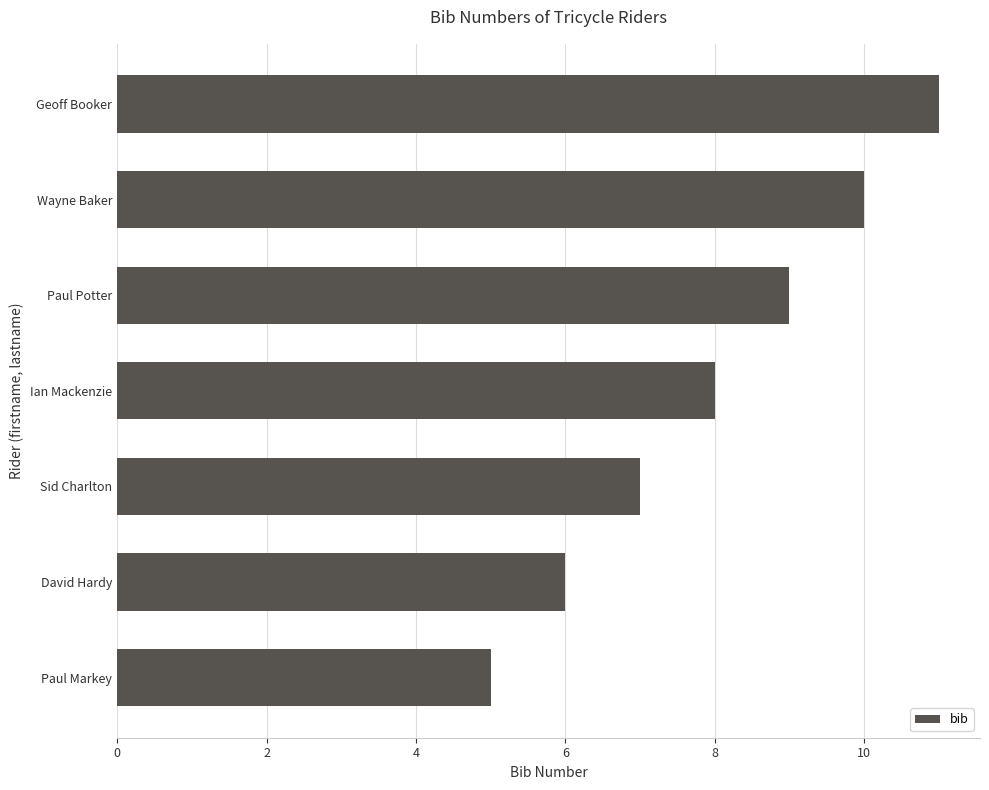

List the labels in order of value, smallest first.

Paul Markey, David Hardy, Sid Charlton, Ian Mackenzie, Paul Potter, Wayne Baker, Geoff Booker